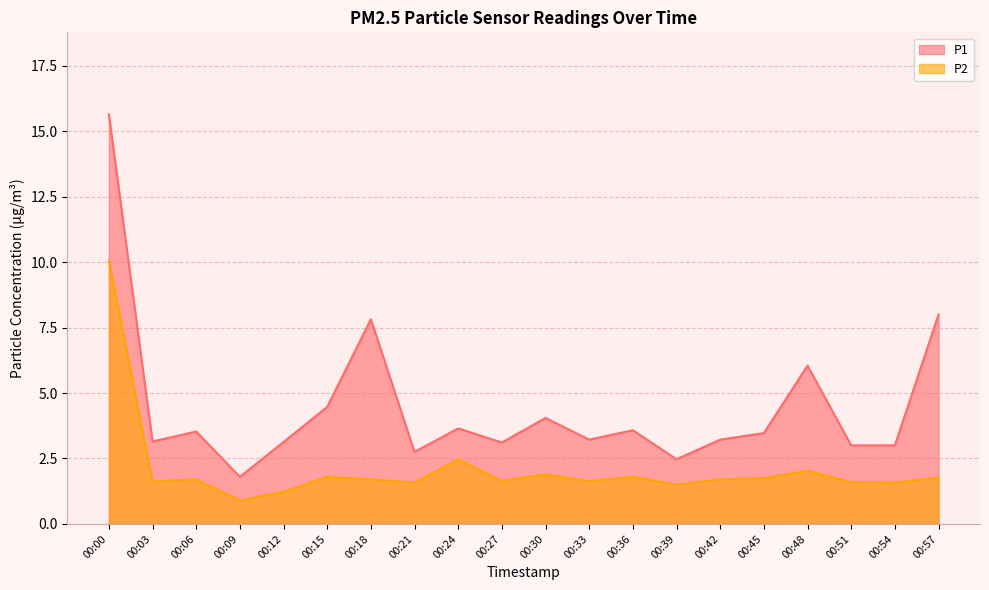

Is it true that P2 equals 2.0 at 00:48?

True